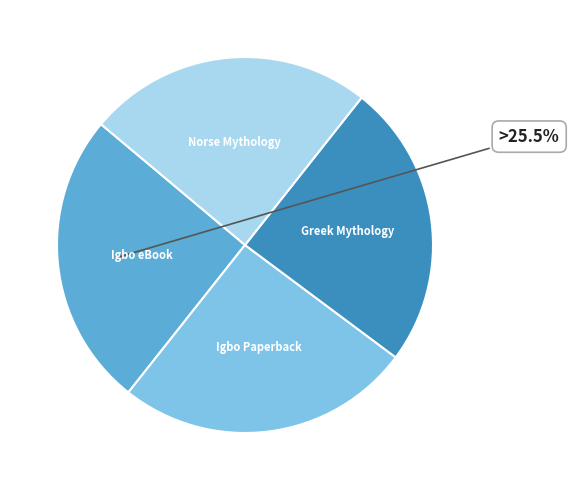

Does any single category account for the majority?

No